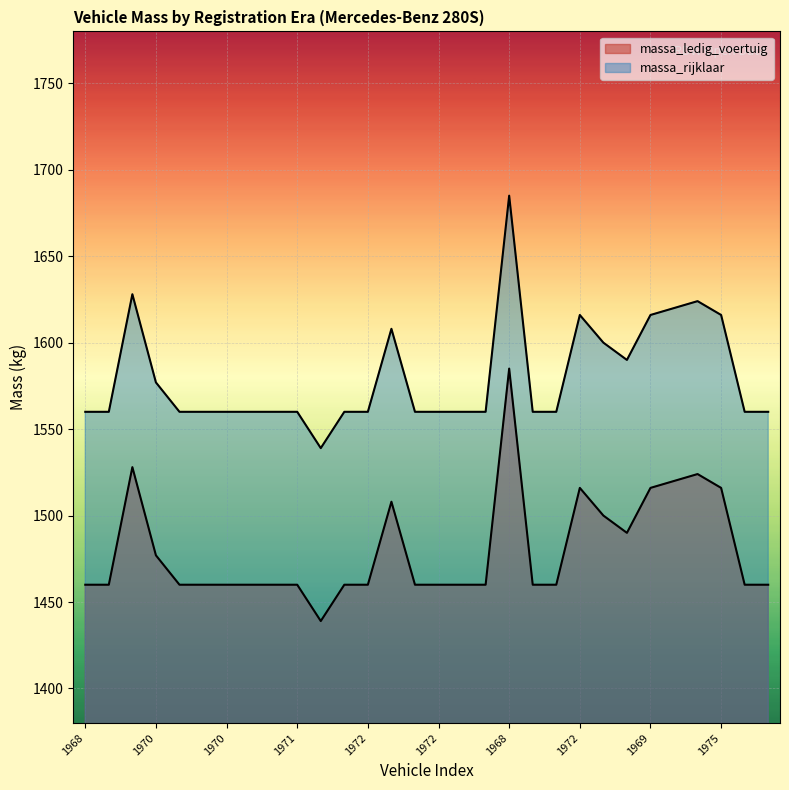

List the series in order of their overall mean, highest first.

massa_rijklaar, massa_ledig_voertuig